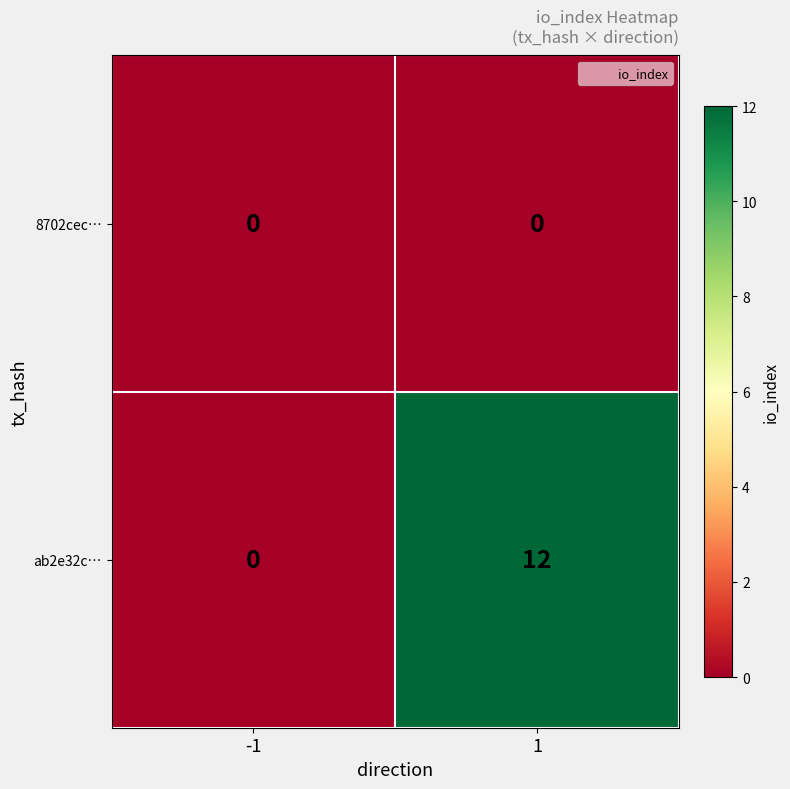

Reading right to left, list all the values displayed in this chart.

8702cec…: 0	0
ab2e32c…: 12	0